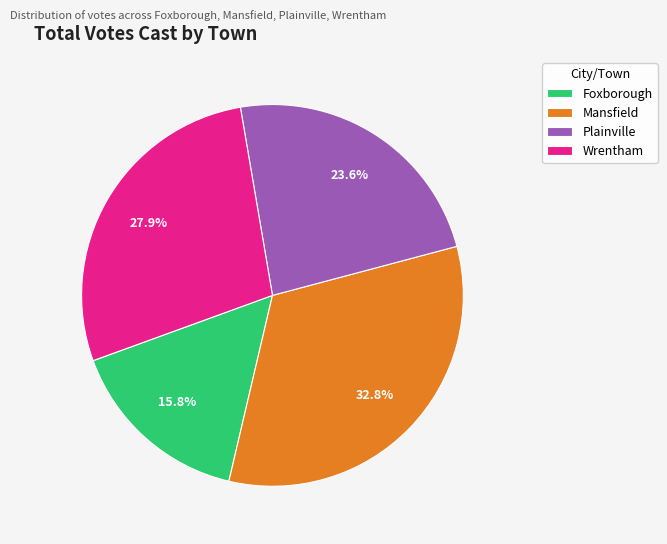

Which has a higher value, Wrentham or Foxborough?

Wrentham